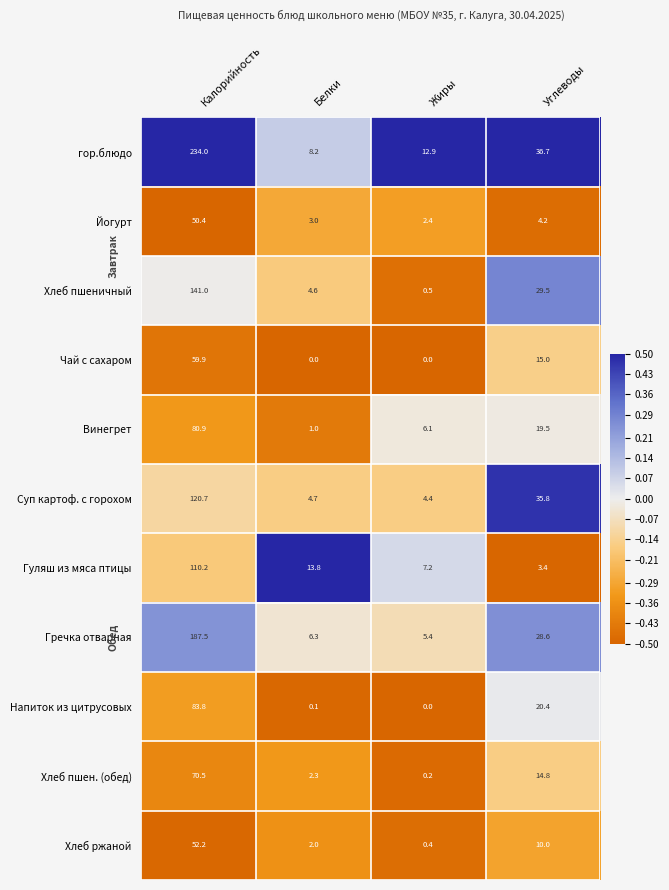

Which series has the largest total across all categories?

гор.блюдо